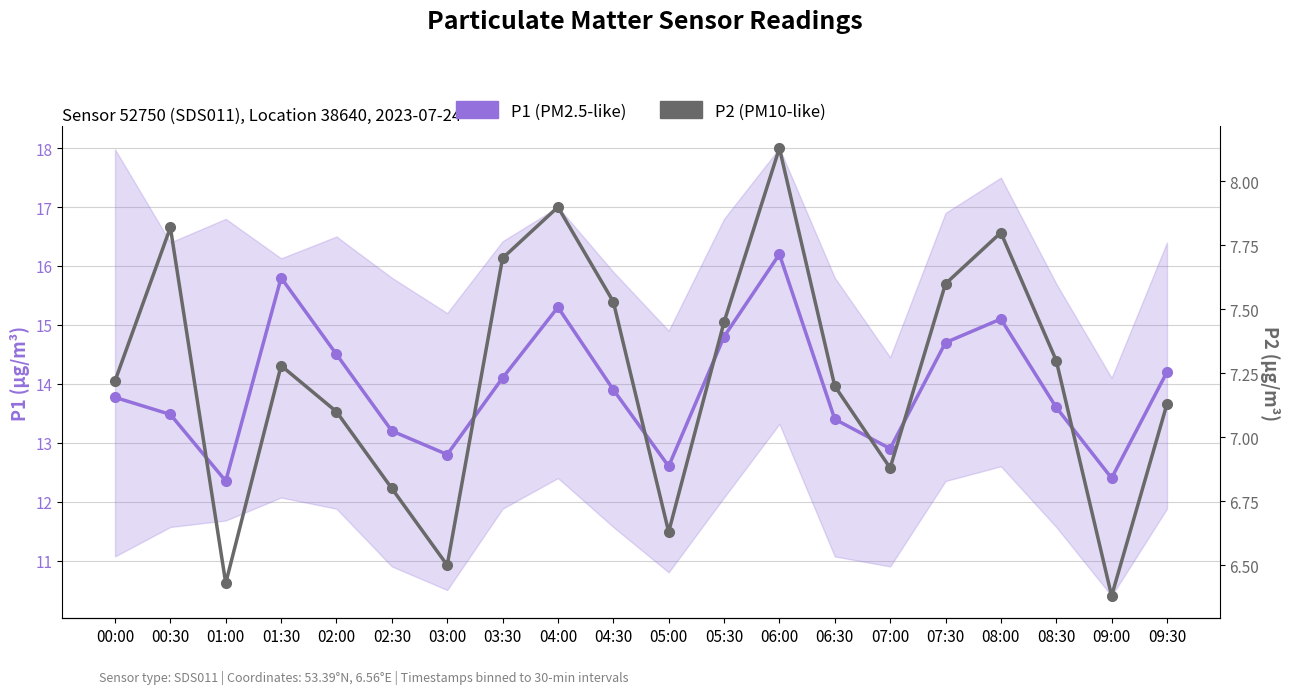

Read the P1 (PM2.5-like) value at 02:30.

13.2